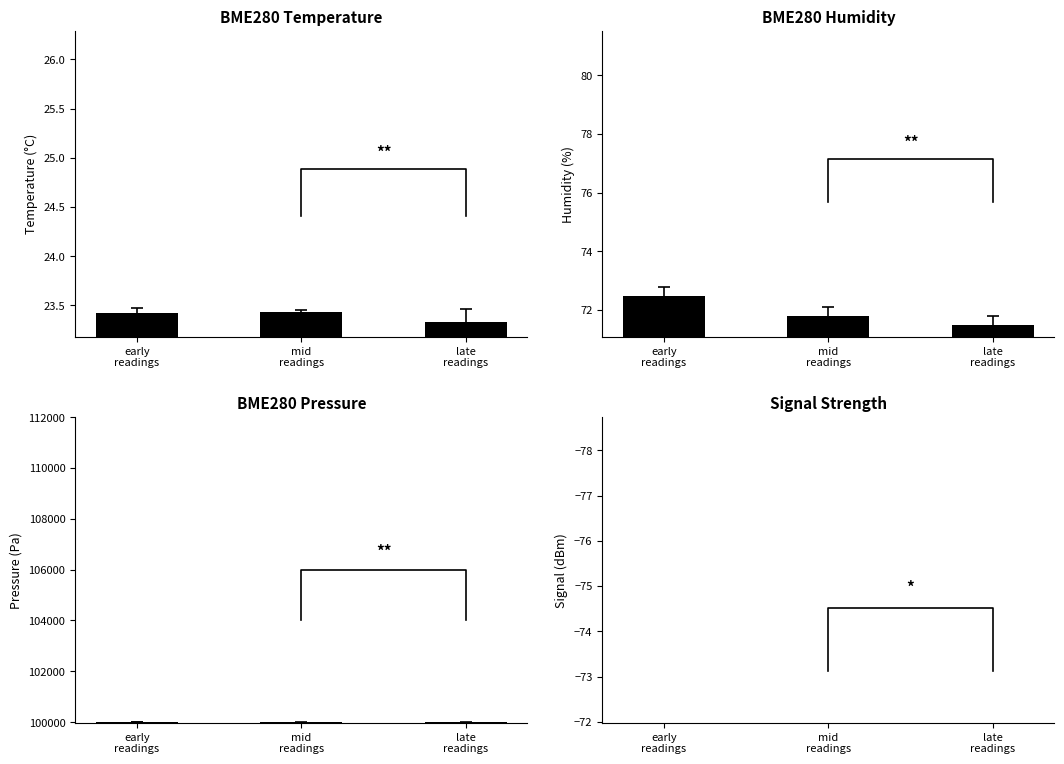

What is the difference between the maximum and minimum values in the BME280 Humidity series?

1.0